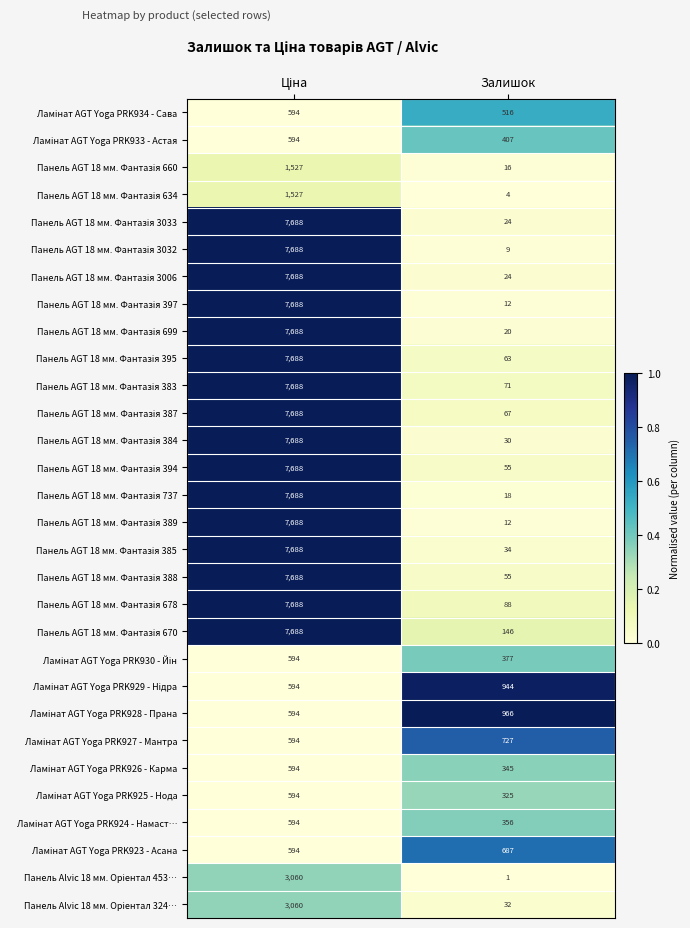

At which category does the chart reach its minimum across all series?

Залишок